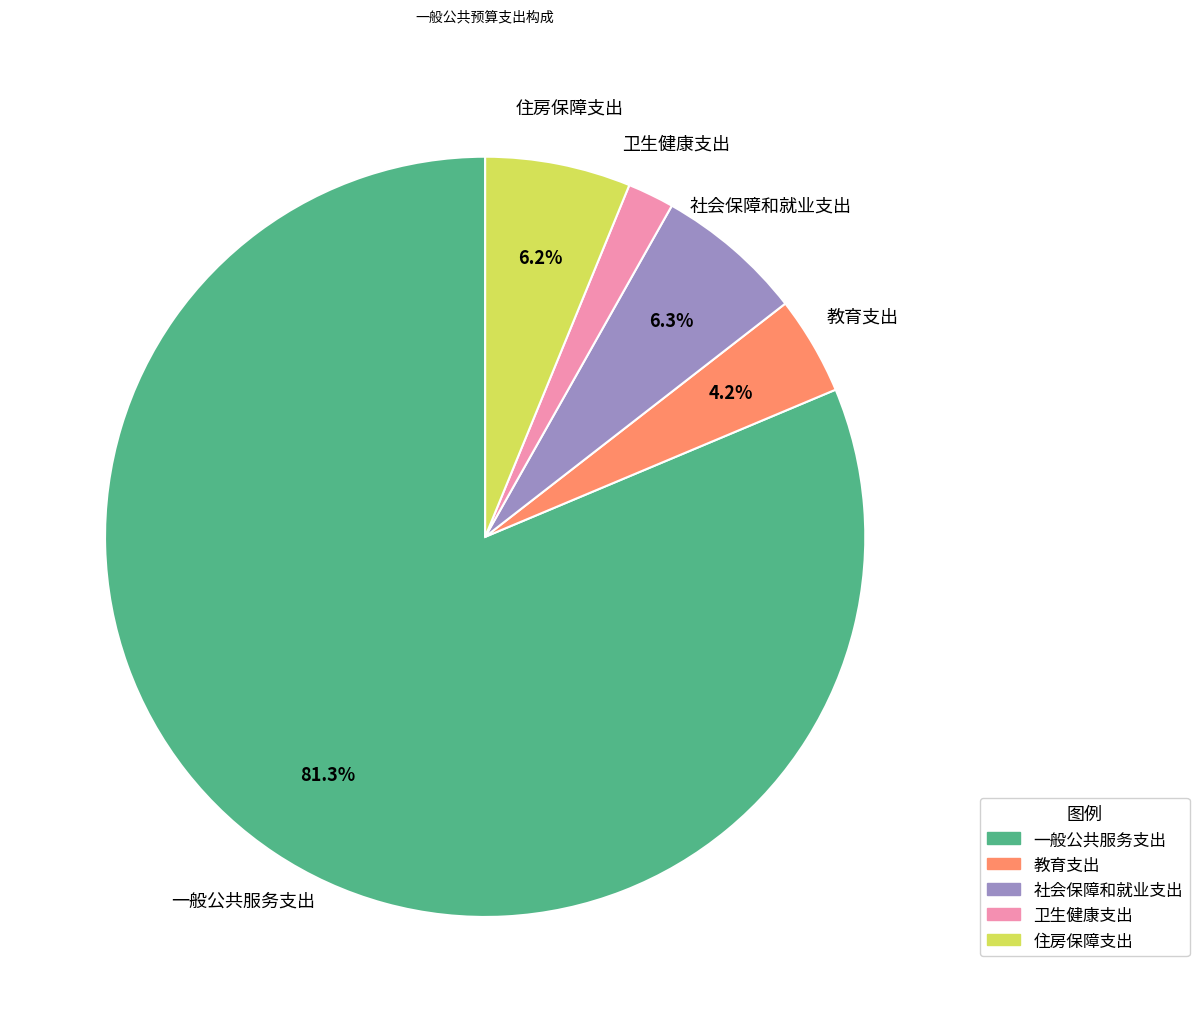

Is it true that 卫生健康支出 is 10% of the pie?

False